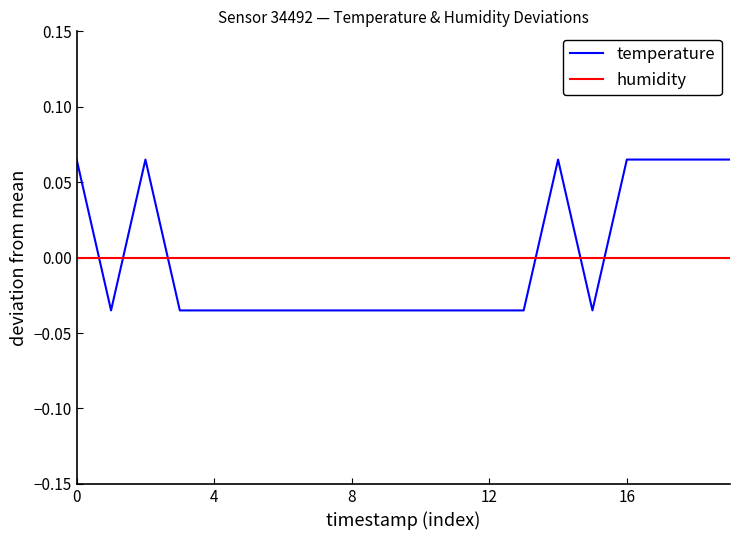

Which series has the widest spread of values?

temperature